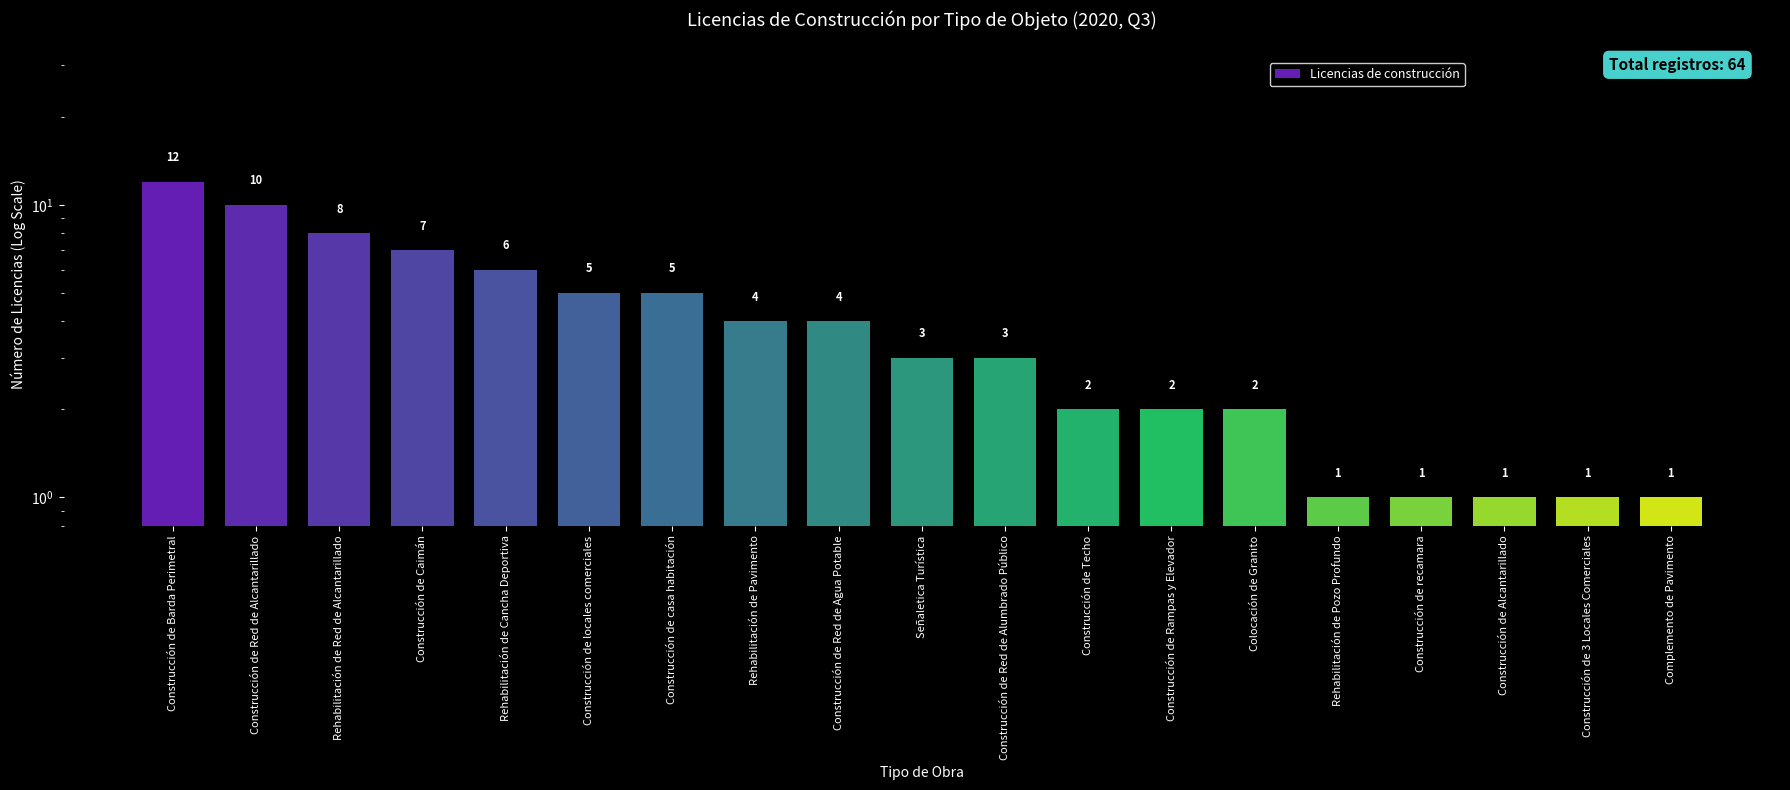

Reading right to left, what are all the values shown in this chart?

1	1	1	1	1	2	2	2	3	3	4	4	5	5	6	7	8	10	12